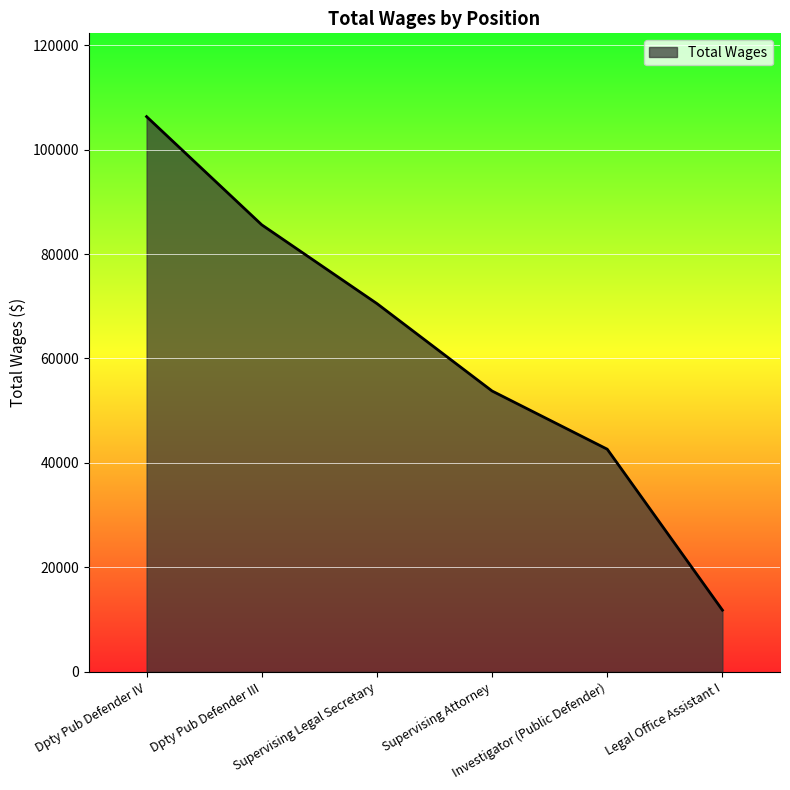

Where is the data nearest to the value 59064?

Supervising Attorney